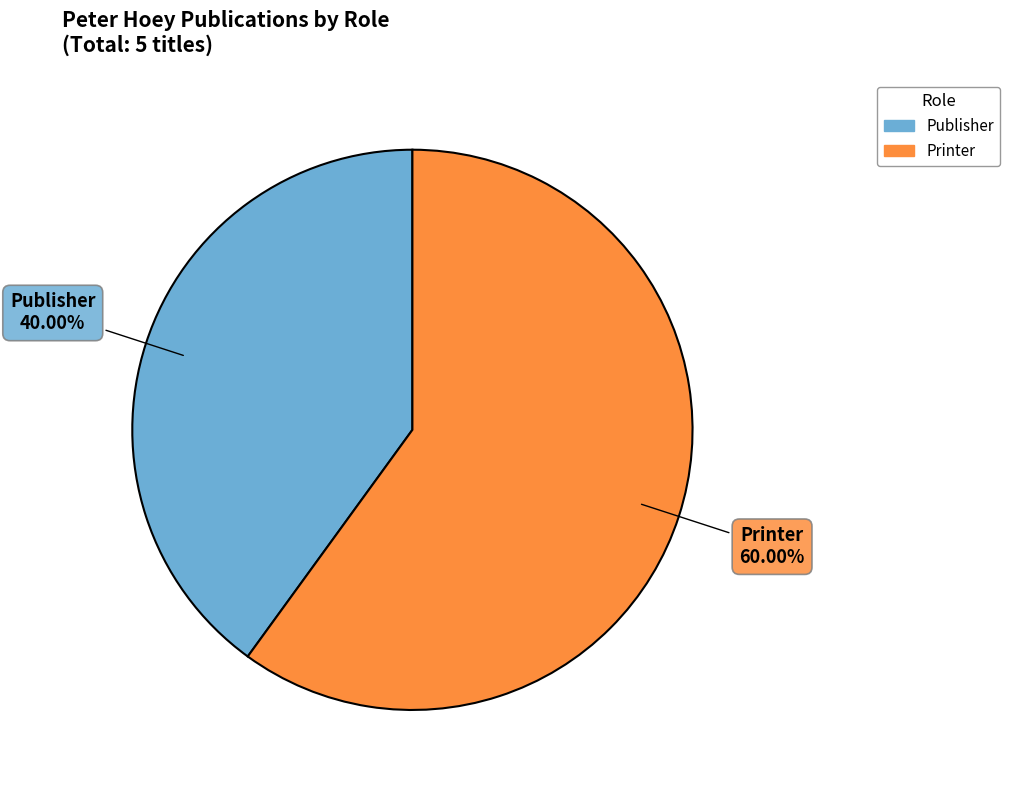

Does Printer account for over 50% of the chart?

Yes